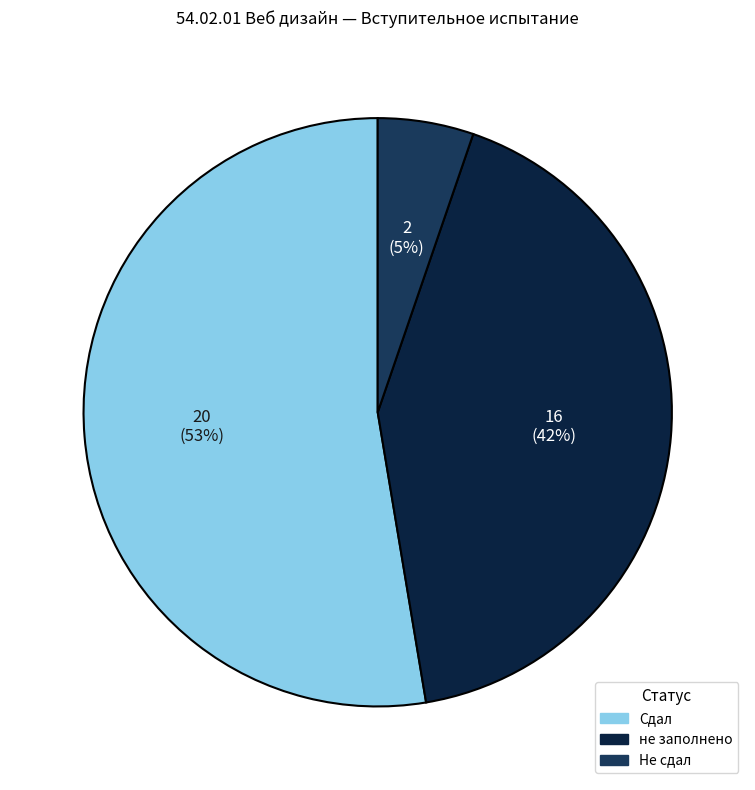

To the nearest percent, what is the difference between the не заполнено and Не сдал slice percentages?

37%